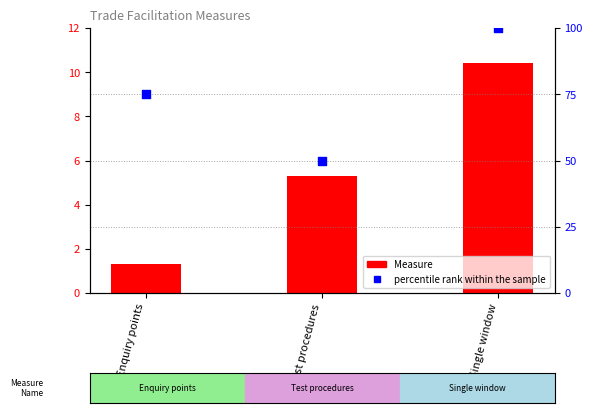

At how many categories does at least one series exceed 89?

1